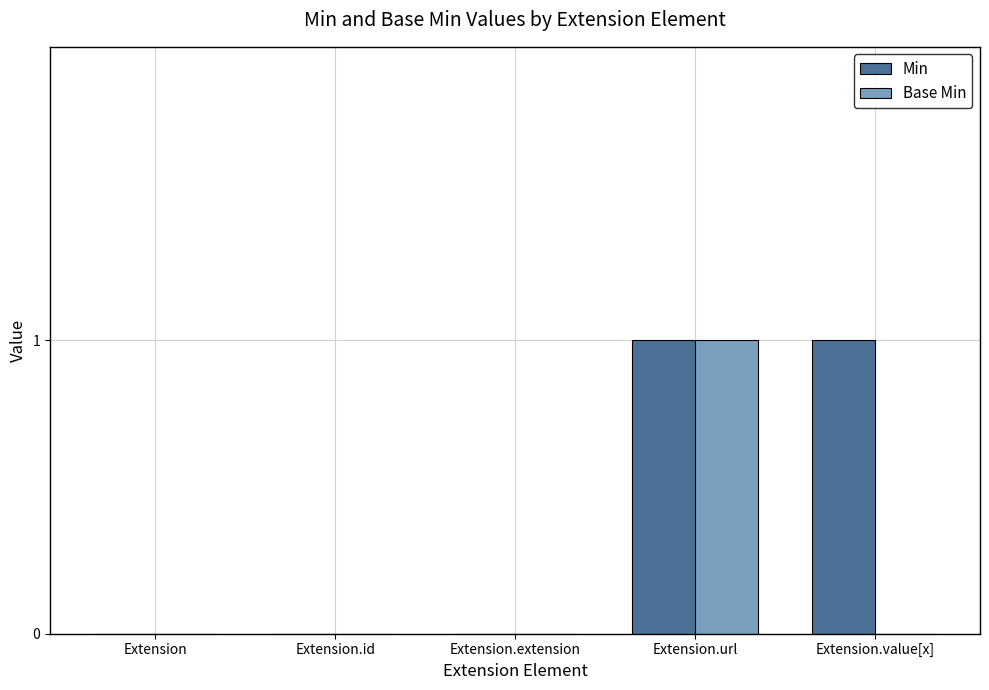

At which category is the sum across all series the highest?

Extension.url